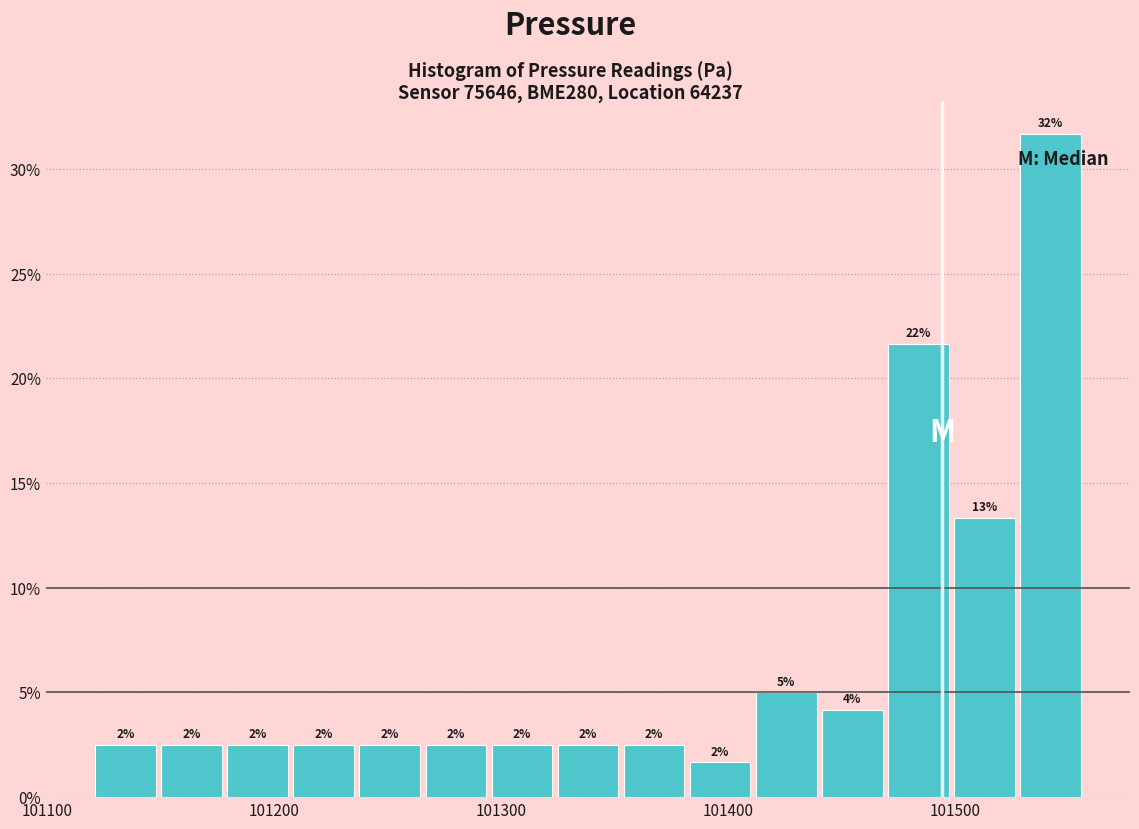

Read against the x-axis, roughly where is the centre of the tallest bar?

101540